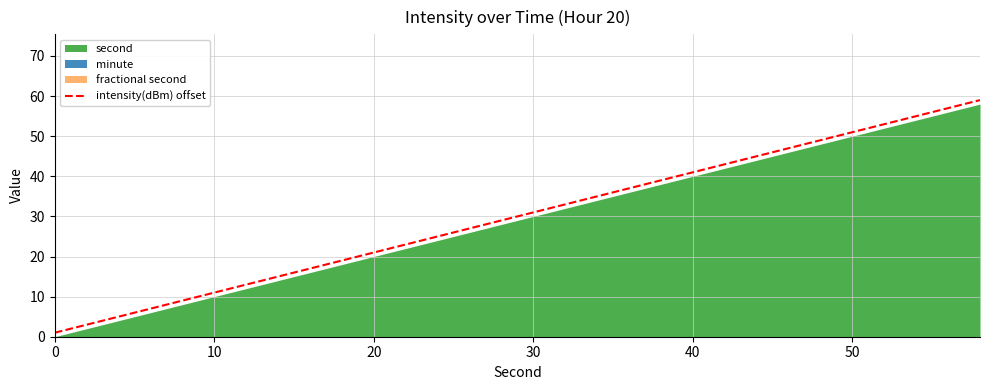

How many data points does each series have?

30